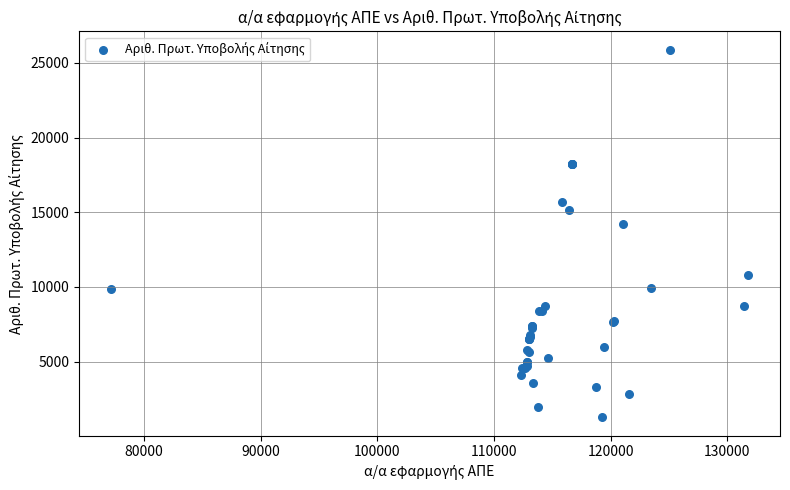

What Y value in the scatter plot is closest to 13573?

14227